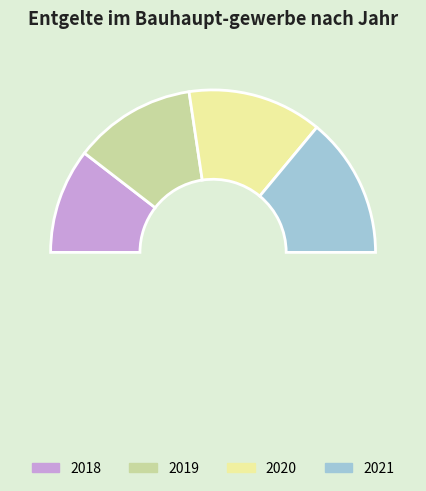

To the nearest percent, what percentage of the pie is 2018?

21%